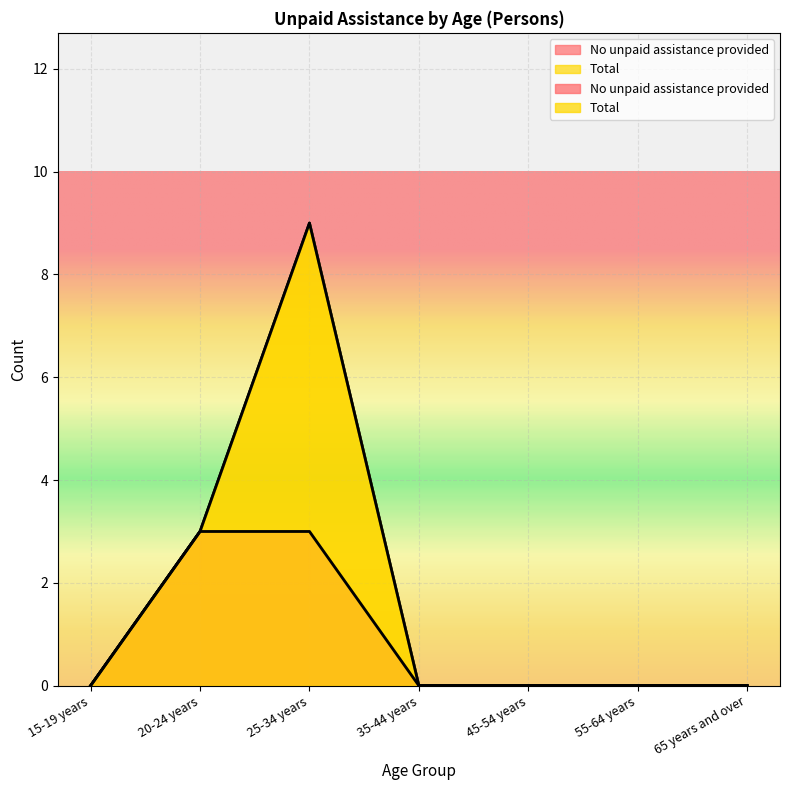

At which label does Total reach its minimum?

15-19 years